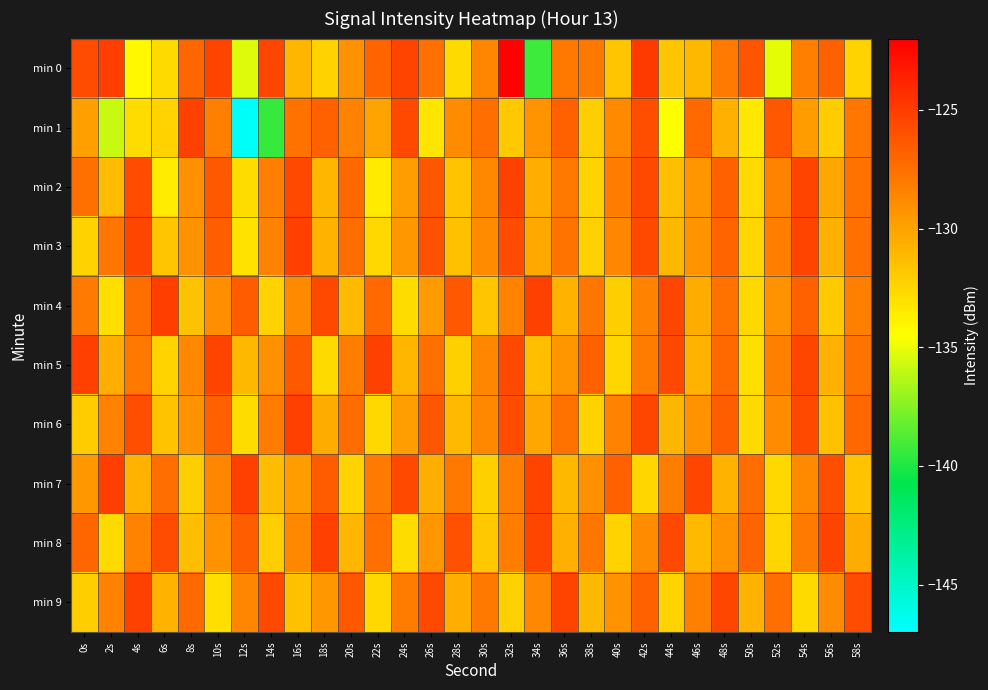

Rank the series by their maximum value, from highest to lowest.

min 0, min 4, min 7, min 3, min 5, min 6, min 8, min 1, min 2, min 9